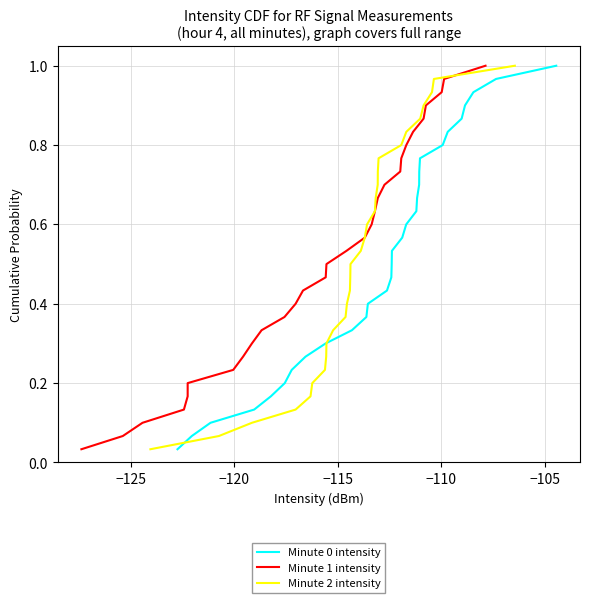

What is the difference between the maximum and minimum values in the Minute 2 intensity series?

1.0